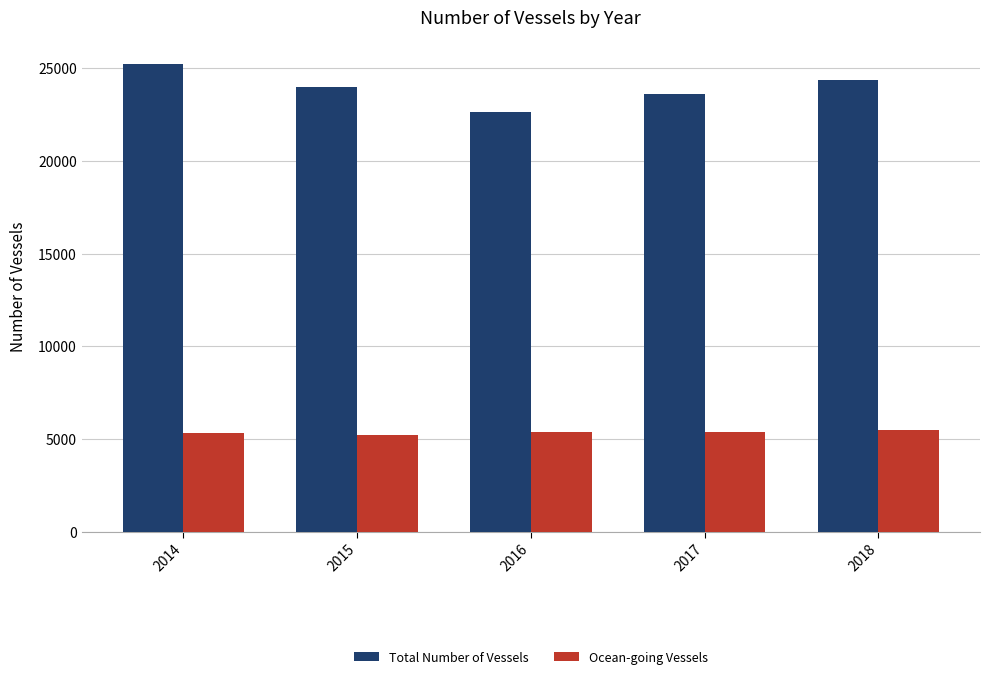

The value of Ocean-going Vessels at 2018 is 8368. True or false?

False